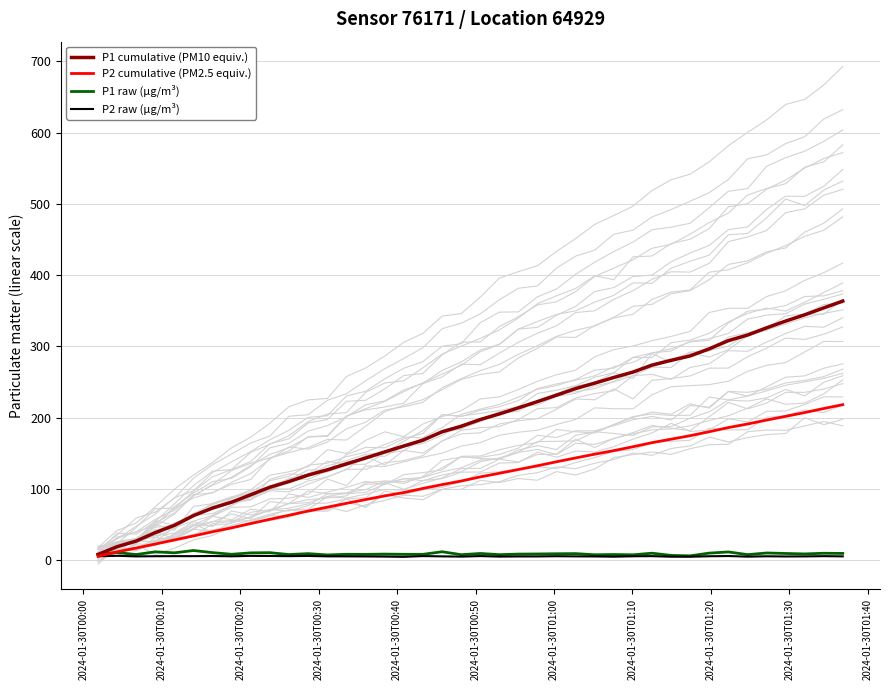

Reading left to right, list all the values displayed in this chart.

P1 cumulative (PM10 equiv.): 8.1	18.9	26.9	38.6	49.0	62.6	73.2	81.5	91.8	102.3	110.3	119.5	126.9	135.2	143.4	151.9	160.2	168.4	180.3	188.0	197.4	205.2	213.8	222.5	231.6	240.8	248.4	256.4	264.0	273.8	280.5	286.6	296.6	308.1	315.9	326.1	335.5	344.3	354.1	363.6
P2 cumulative (PM2.5 equiv.): 5.5	11.7	17.1	22.7	28.4	34.0	39.9	45.4	51.4	57.4	63.1	69.0	74.4	79.8	85.1	90.2	94.9	100.7	106.1	111.1	116.9	122.0	127.2	132.5	138.1	143.5	148.8	153.7	159.2	164.9	169.8	174.7	180.3	186.1	191.1	196.6	201.9	207.2	212.9	218.2
P1 raw (µg/m³): 8.1	10.8	7.9	11.8	10.3	13.6	10.6	8.3	10.3	10.6	7.9	9.2	7.4	8.3	8.2	8.6	8.3	8.2	11.8	7.7	9.4	7.8	8.6	8.8	9.1	9.2	7.6	8.0	7.6	9.8	6.7	6.1	9.9	11.6	7.8	10.1	9.4	8.8	9.8	9.5
P2 raw (µg/m³): 5.5	6.2	5.3	5.6	5.7	5.7	5.9	5.5	6.0	5.9	5.7	6.0	5.4	5.4	5.3	5.1	4.7	5.8	5.4	5.0	5.8	5.0	5.3	5.3	5.6	5.4	5.3	5.0	5.5	5.7	4.9	4.9	5.5	5.8	5.0	5.5	5.2	5.3	5.7	5.4